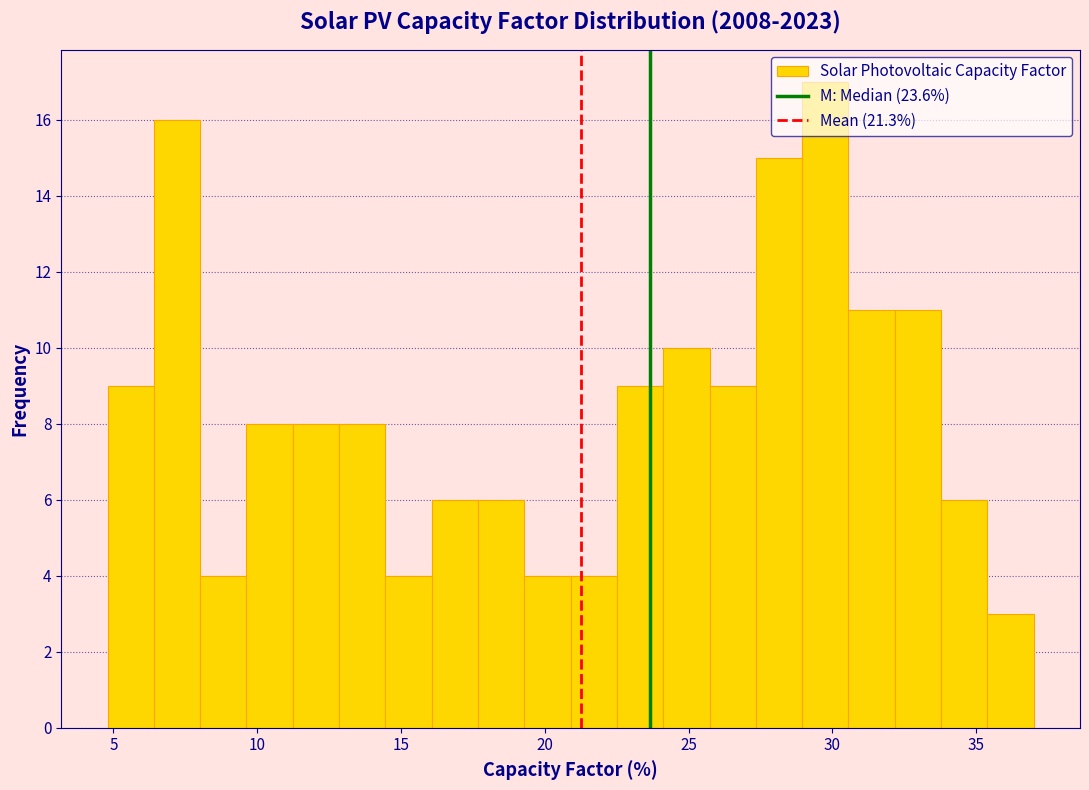

Around what value on the x-axis is the tallest bar? Give the approximate position of its centre, as read against the axis.

30.0